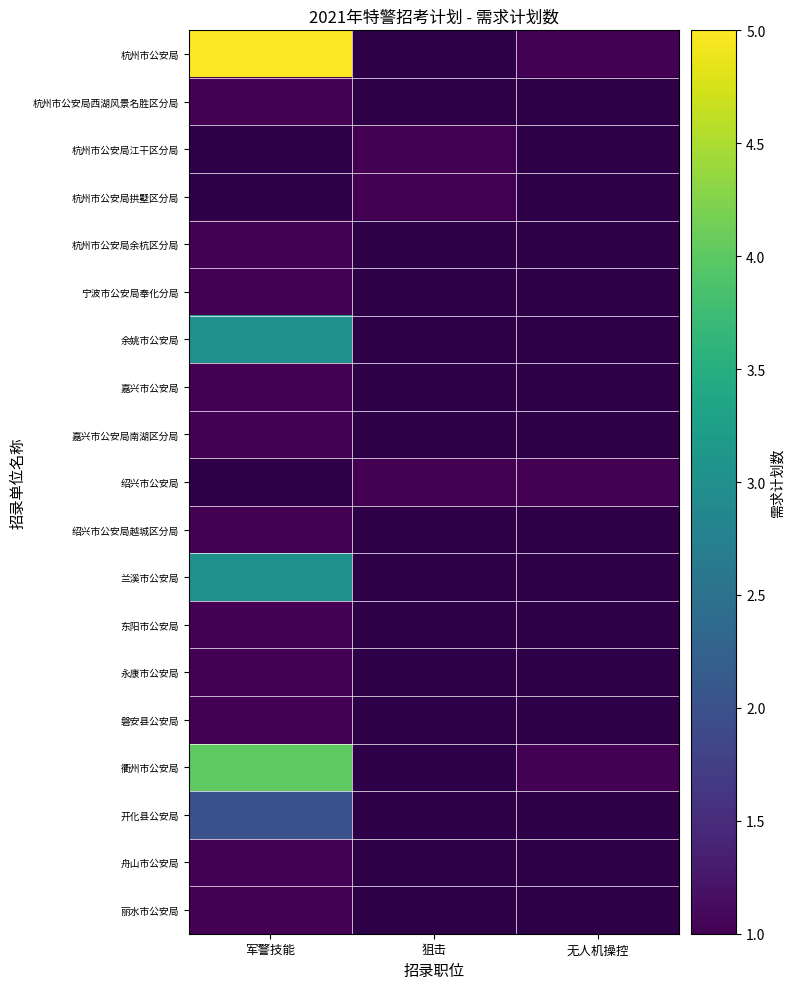

Is the value of 杭州市公安局江干区分局 at 军警技能 greater than the value of 东阳市公安局 at 军警技能?

No